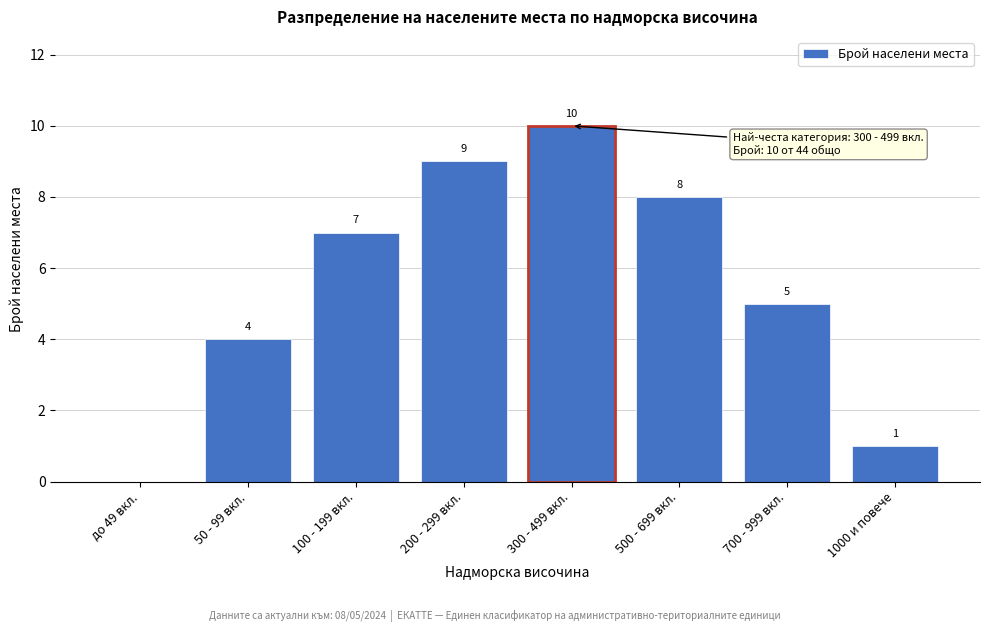

Reading right to left, extract all data points from this chart.

1000 и повече=1	700 - 999 вкл.=5	500 - 699 вкл.=8	300 - 499 вкл.=10	200 - 299 вкл.=9	100 - 199 вкл.=7	50 - 99 вкл.=4	до 49 вкл.=0